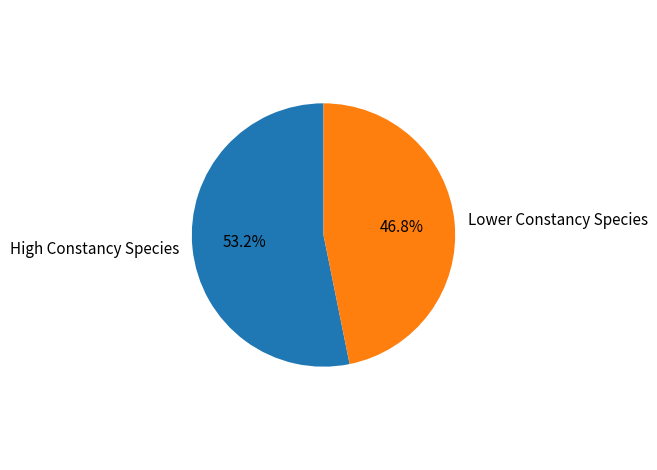

Combined, what portion of the pie is High Constancy Species and Lower Constancy Species?

100.0%